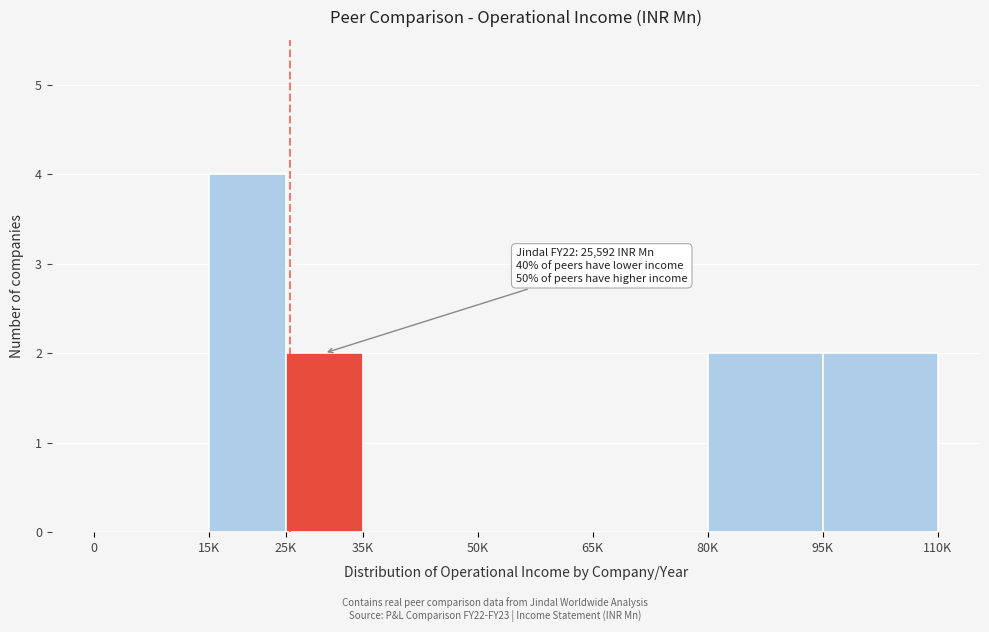

Reading left to right, list all the values displayed in this chart.

0=0	15K=4	25K=2	35K=0	50K=0	65K=0	80K=2	95K=2